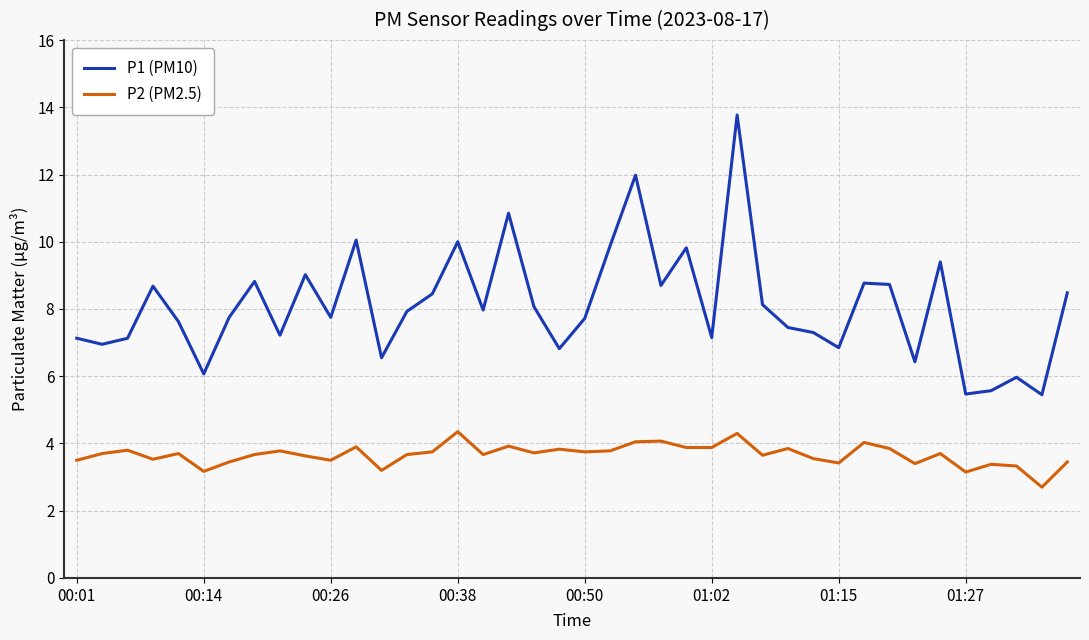

What is the sum of all P2 (PM2.5) values?

146.6